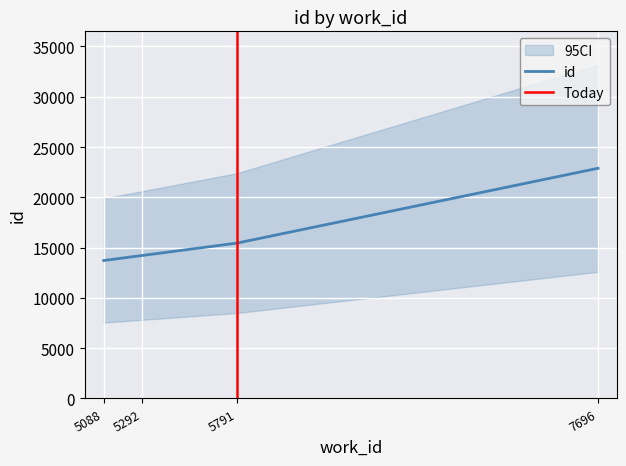

What is the smallest value displayed?

13715